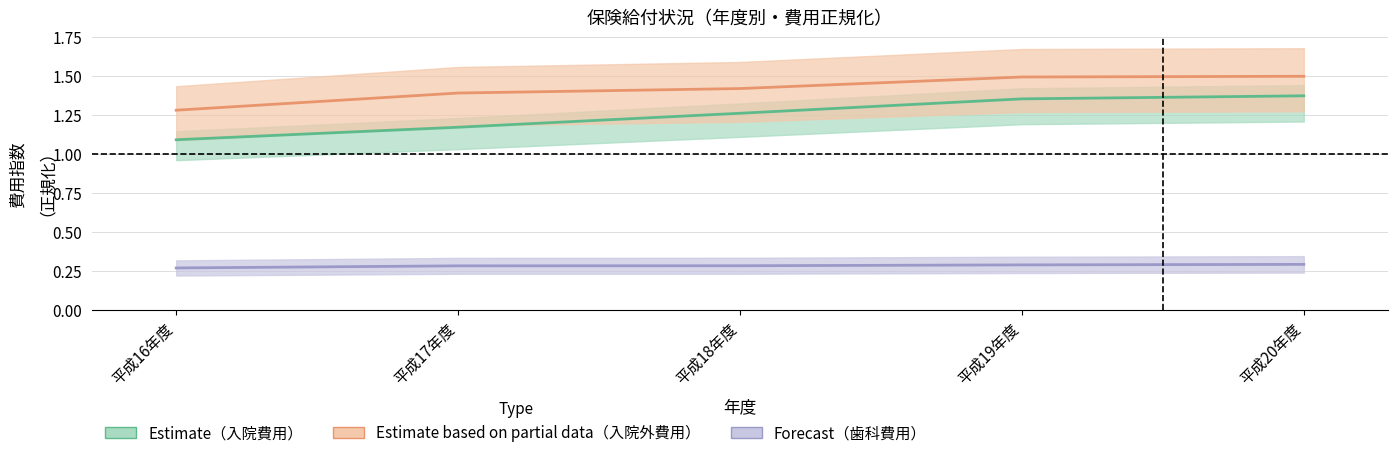

The 入院外_費用 series shows 0.4 at 平成17年度. True or false?

False